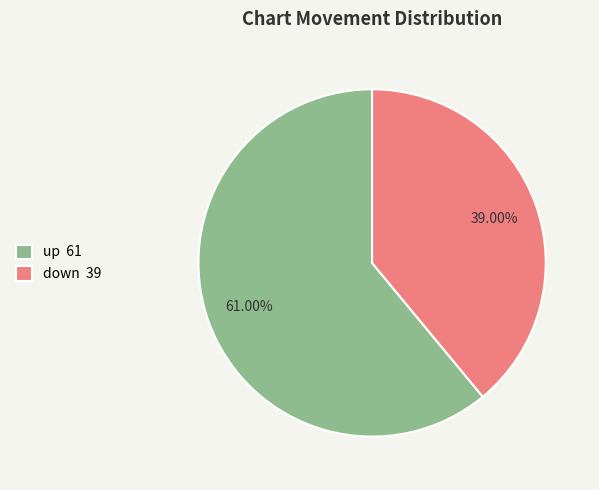

Which category has the biggest portion of the pie?

up